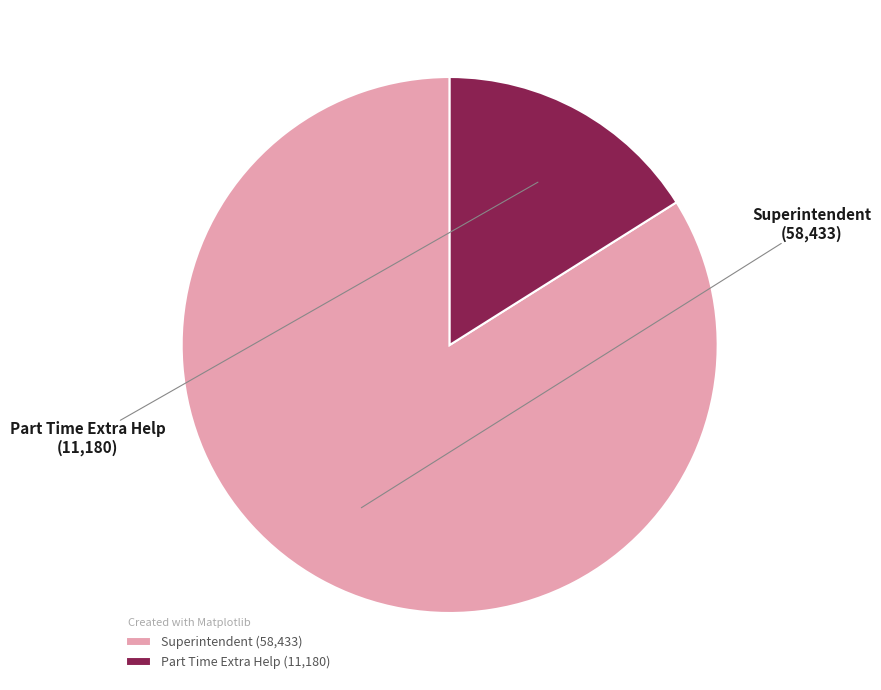

Is it true that Part Time Extra Help is 23% of the pie?

False